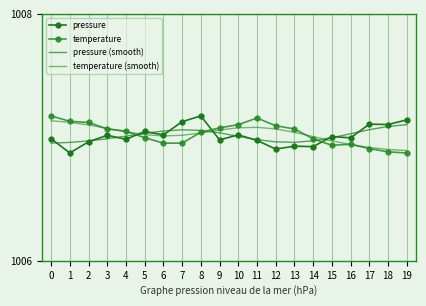

Which category has the lowest value across all series?

1